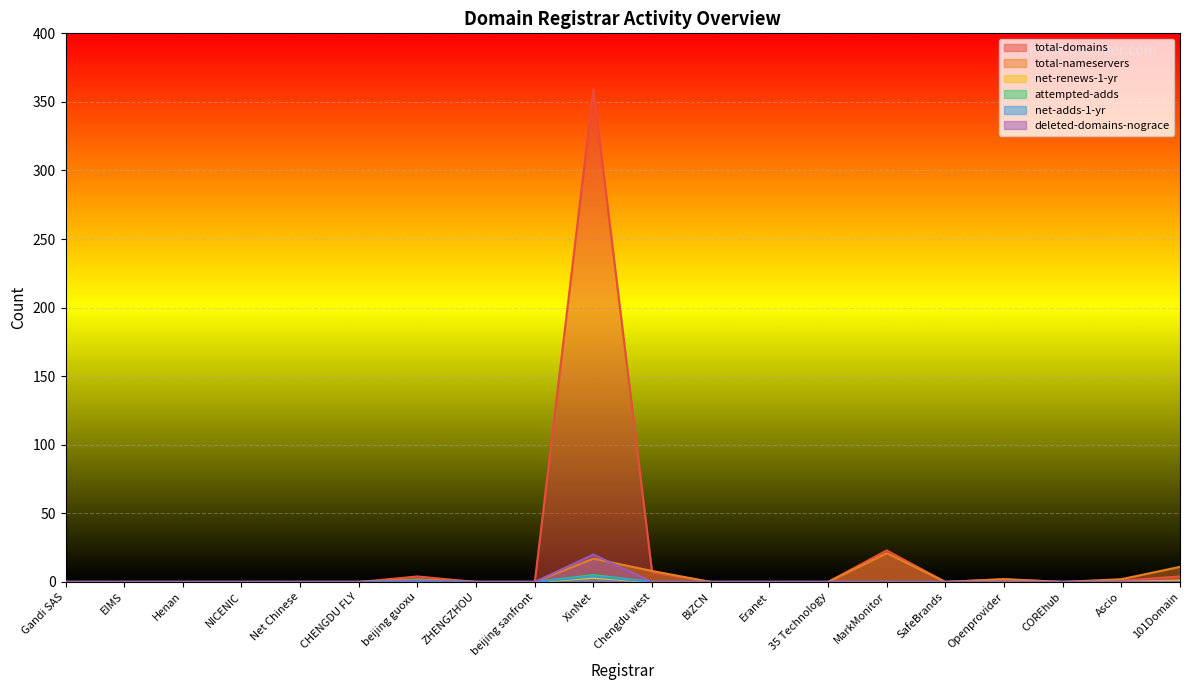

Is the value of net-adds-1-yr at beijing guoxu greater than the value of deleted-domains-nograce at beijing guoxu?

Yes